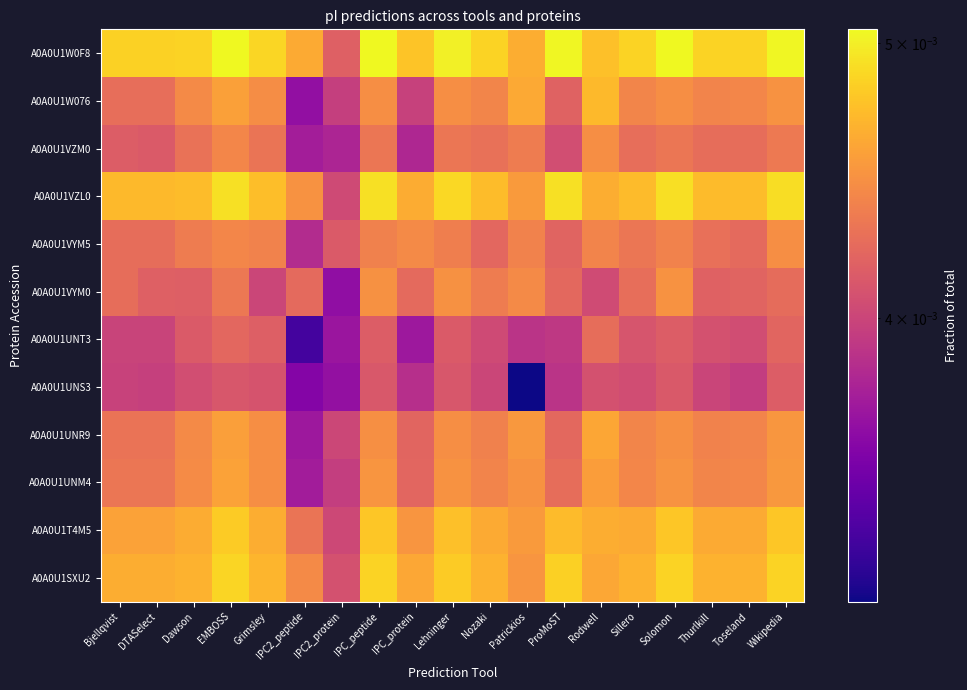

Reading right to left, what are all the values shown in this chart?

A0A0U1SXU2: Wikipedia=0.0	Toseland=0.0	Thurlkill=0.0	Solomon=0.0	Sillero=0.0	Rodwell=0.0	ProMoST=0.0	Patrickios=0.0	Nozaki=0.0	Lehninger=0.0	IPC_protein=0.0	IPC_peptide=0.0	IPC2_protein=0.0	IPC2_peptide=0.0	Grimsley=0.0	EMBOSS=0.0	Dawson=0.0	DTASelect=0.0	Bjellqvist=0.0
A0A0U1T4M5: Wikipedia=0.0	Toseland=0.0	Thurlkill=0.0	Solomon=0.0	Sillero=0.0	Rodwell=0.0	ProMoST=0.0	Patrickios=0.0	Nozaki=0.0	Lehninger=0.0	IPC_protein=0.0	IPC_peptide=0.0	IPC2_protein=0.0	IPC2_peptide=0.0	Grimsley=0.0	EMBOSS=0.0	Dawson=0.0	DTASelect=0.0	Bjellqvist=0.0
A0A0U1UNM4: Wikipedia=0.0	Toseland=0.0	Thurlkill=0.0	Solomon=0.0	Sillero=0.0	Rodwell=0.0	ProMoST=0.0	Patrickios=0.0	Nozaki=0.0	Lehninger=0.0	IPC_protein=0.0	IPC_peptide=0.0	IPC2_protein=0.0	IPC2_peptide=0.0	Grimsley=0.0	EMBOSS=0.0	Dawson=0.0	DTASelect=0.0	Bjellqvist=0.0
A0A0U1UNR9: Wikipedia=0.0	Toseland=0.0	Thurlkill=0.0	Solomon=0.0	Sillero=0.0	Rodwell=0.0	ProMoST=0.0	Patrickios=0.0	Nozaki=0.0	Lehninger=0.0	IPC_protein=0.0	IPC_peptide=0.0	IPC2_protein=0.0	IPC2_peptide=0.0	Grimsley=0.0	EMBOSS=0.0	Dawson=0.0	DTASelect=0.0	Bjellqvist=0.0
A0A0U1UNS3: Wikipedia=0.0	Toseland=0.0	Thurlkill=0.0	Solomon=0.0	Sillero=0.0	Rodwell=0.0	ProMoST=0.0	Patrickios=0.0	Nozaki=0.0	Lehninger=0.0	IPC_protein=0.0	IPC_peptide=0.0	IPC2_protein=0.0	IPC2_peptide=0.0	Grimsley=0.0	EMBOSS=0.0	Dawson=0.0	DTASelect=0.0	Bjellqvist=0.0
A0A0U1UNT3: Wikipedia=0.0	Toseland=0.0	Thurlkill=0.0	Solomon=0.0	Sillero=0.0	Rodwell=0.0	ProMoST=0.0	Patrickios=0.0	Nozaki=0.0	Lehninger=0.0	IPC_protein=0.0	IPC_peptide=0.0	IPC2_protein=0.0	IPC2_peptide=0.0	Grimsley=0.0	EMBOSS=0.0	Dawson=0.0	DTASelect=0.0	Bjellqvist=0.0
A0A0U1VYM0: Wikipedia=0.0	Toseland=0.0	Thurlkill=0.0	Solomon=0.0	Sillero=0.0	Rodwell=0.0	ProMoST=0.0	Patrickios=0.0	Nozaki=0.0	Lehninger=0.0	IPC_protein=0.0	IPC_peptide=0.0	IPC2_protein=0.0	IPC2_peptide=0.0	Grimsley=0.0	EMBOSS=0.0	Dawson=0.0	DTASelect=0.0	Bjellqvist=0.0
A0A0U1VYM5: Wikipedia=0.0	Toseland=0.0	Thurlkill=0.0	Solomon=0.0	Sillero=0.0	Rodwell=0.0	ProMoST=0.0	Patrickios=0.0	Nozaki=0.0	Lehninger=0.0	IPC_protein=0.0	IPC_peptide=0.0	IPC2_protein=0.0	IPC2_peptide=0.0	Grimsley=0.0	EMBOSS=0.0	Dawson=0.0	DTASelect=0.0	Bjellqvist=0.0
A0A0U1VZL0: Wikipedia=0.0	Toseland=0.0	Thurlkill=0.0	Solomon=0.0	Sillero=0.0	Rodwell=0.0	ProMoST=0.0	Patrickios=0.0	Nozaki=0.0	Lehninger=0.0	IPC_protein=0.0	IPC_peptide=0.0	IPC2_protein=0.0	IPC2_peptide=0.0	Grimsley=0.0	EMBOSS=0.0	Dawson=0.0	DTASelect=0.0	Bjellqvist=0.0
A0A0U1VZM0: Wikipedia=0.0	Toseland=0.0	Thurlkill=0.0	Solomon=0.0	Sillero=0.0	Rodwell=0.0	ProMoST=0.0	Patrickios=0.0	Nozaki=0.0	Lehninger=0.0	IPC_protein=0.0	IPC_peptide=0.0	IPC2_protein=0.0	IPC2_peptide=0.0	Grimsley=0.0	EMBOSS=0.0	Dawson=0.0	DTASelect=0.0	Bjellqvist=0.0
A0A0U1W076: Wikipedia=0.0	Toseland=0.0	Thurlkill=0.0	Solomon=0.0	Sillero=0.0	Rodwell=0.0	ProMoST=0.0	Patrickios=0.0	Nozaki=0.0	Lehninger=0.0	IPC_protein=0.0	IPC_peptide=0.0	IPC2_protein=0.0	IPC2_peptide=0.0	Grimsley=0.0	EMBOSS=0.0	Dawson=0.0	DTASelect=0.0	Bjellqvist=0.0
A0A0U1W0F8: Wikipedia=0.0	Toseland=0.0	Thurlkill=0.0	Solomon=0.0	Sillero=0.0	Rodwell=0.0	ProMoST=0.0	Patrickios=0.0	Nozaki=0.0	Lehninger=0.0	IPC_protein=0.0	IPC_peptide=0.0	IPC2_protein=0.0	IPC2_peptide=0.0	Grimsley=0.0	EMBOSS=0.0	Dawson=0.0	DTASelect=0.0	Bjellqvist=0.0